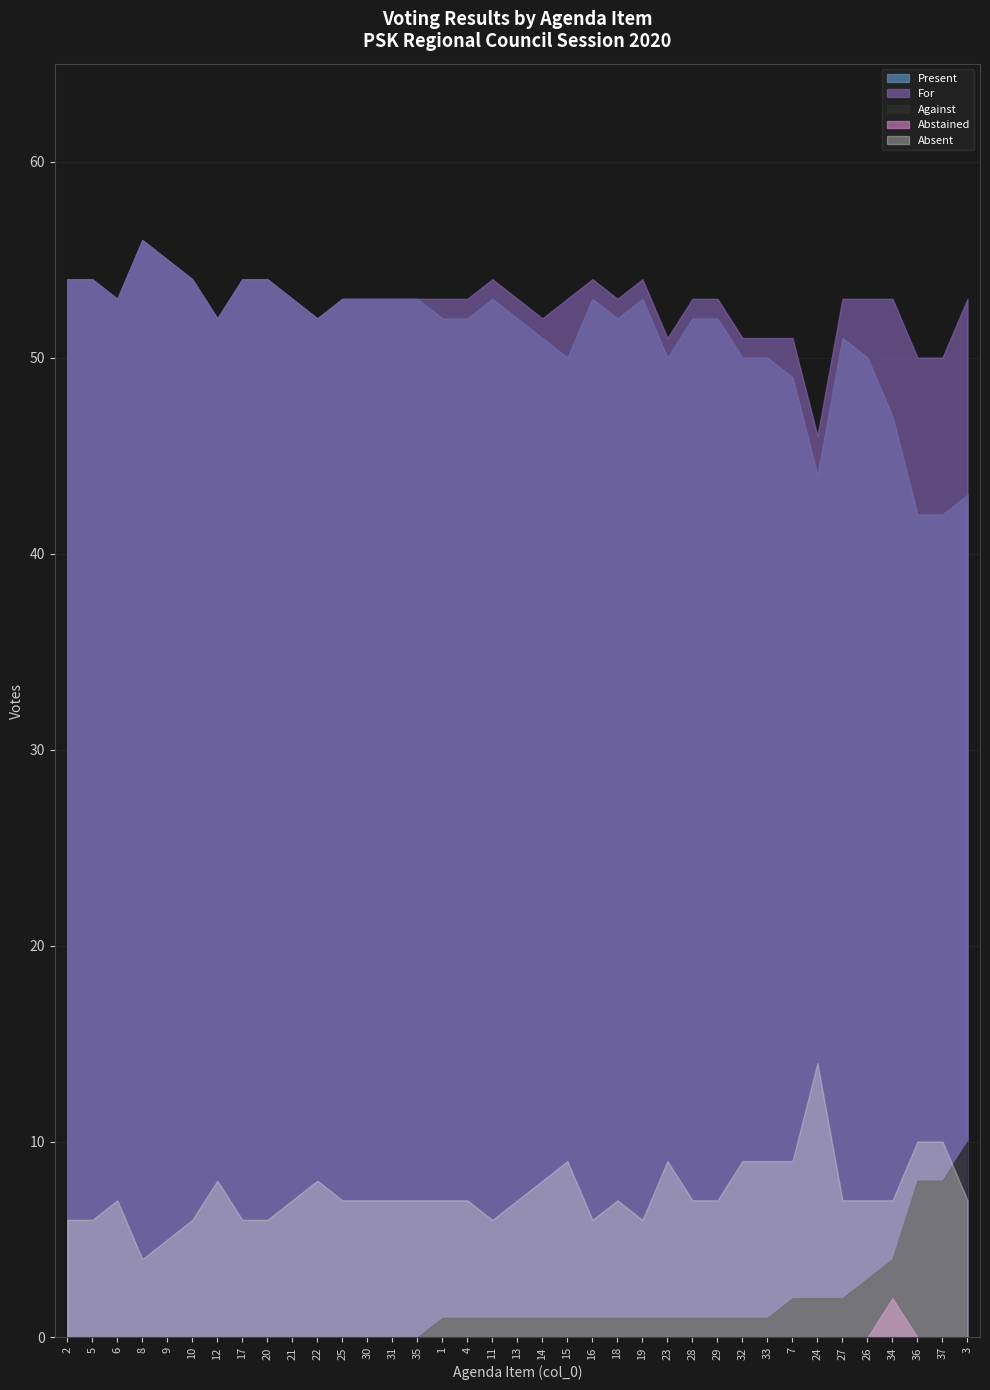

Reading right to left, list all the values displayed in this chart.

For: 53	50	50	53	53	53	46	51	51	51	53	53	51	54	53	54	53	52	53	54	53	53	53	53	53	53	52	53	54	54	52	54	55	56	53	54	54
Present: 43	42	42	47	50	51	44	49	50	50	52	52	50	53	52	53	50	51	52	53	52	52	53	53	53	53	52	53	54	54	52	54	55	56	53	54	54
Against: 10	8	8	4	3	2	2	2	1	1	1	1	1	1	1	1	1	1	1	1	1	1	0	0	0	0	0	0	0	0	0	0	0	0	0	0	0
Abstained: 0	0	0	2	0	0	0	0	0	0	0	0	0	0	0	0	0	0	0	0	0	0	0	0	0	0	0	0	0	0	0	0	0	0	0	0	0
Absent: 7	10	10	7	7	7	14	9	9	9	7	7	9	6	7	6	9	8	7	6	7	7	7	7	7	7	8	7	6	6	8	6	5	4	7	6	6